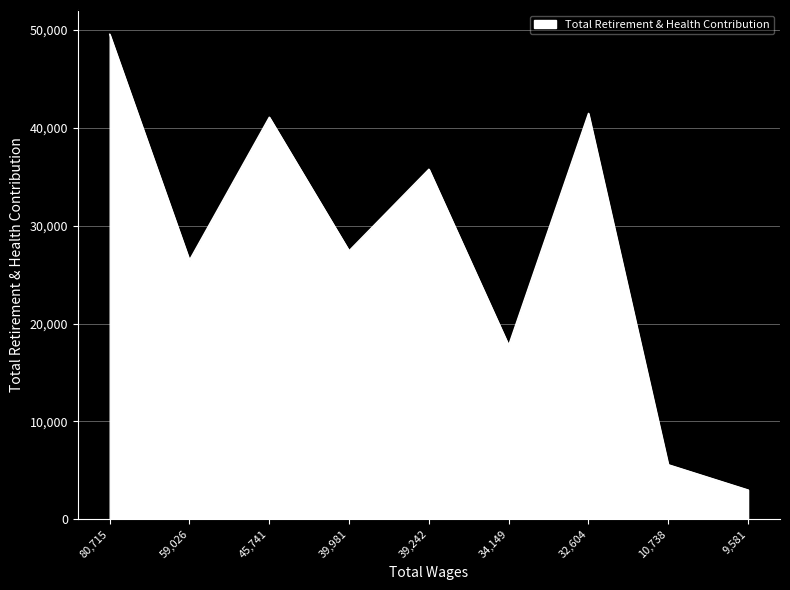

Which label corresponds to the largest value in the chart?

80,715